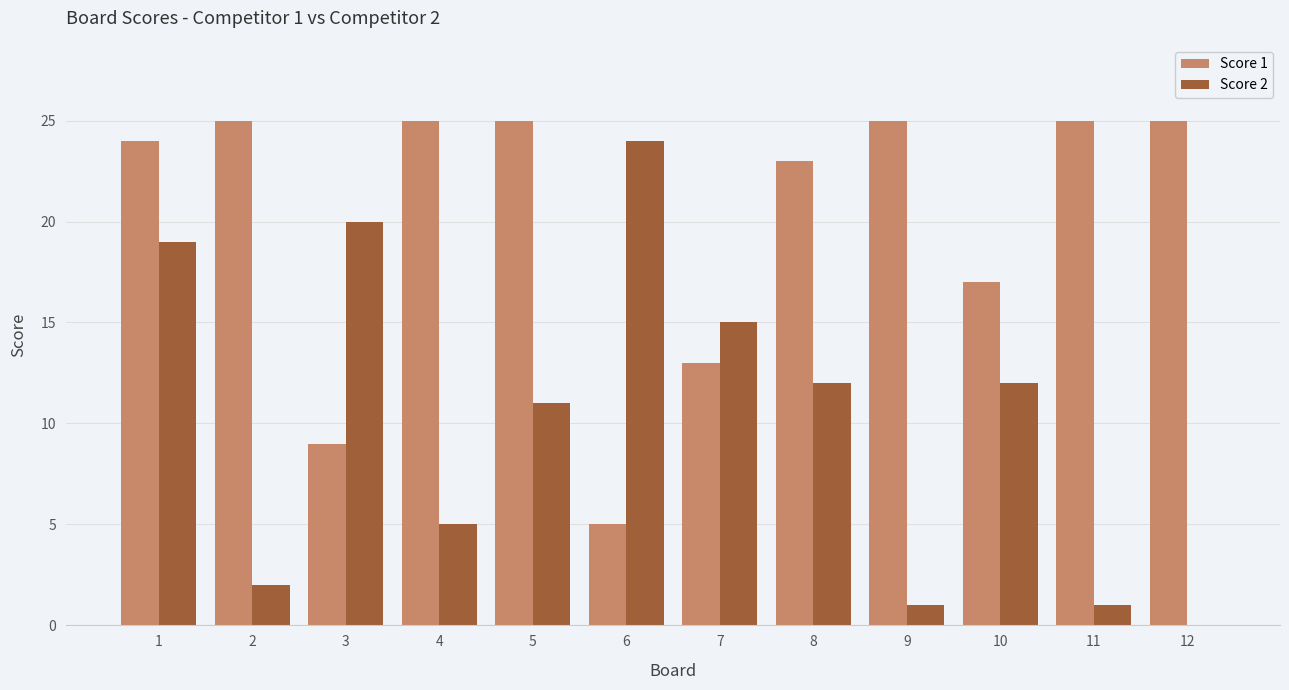

Reading right to left, extract all data points from this chart.

Score 1: 12=25	11=25	10=17	9=25	8=23	7=13	6=5	5=25	4=25	3=9	2=25	1=24
Score 2: 12=0	11=1	10=12	9=1	8=12	7=15	6=24	5=11	4=5	3=20	2=2	1=19